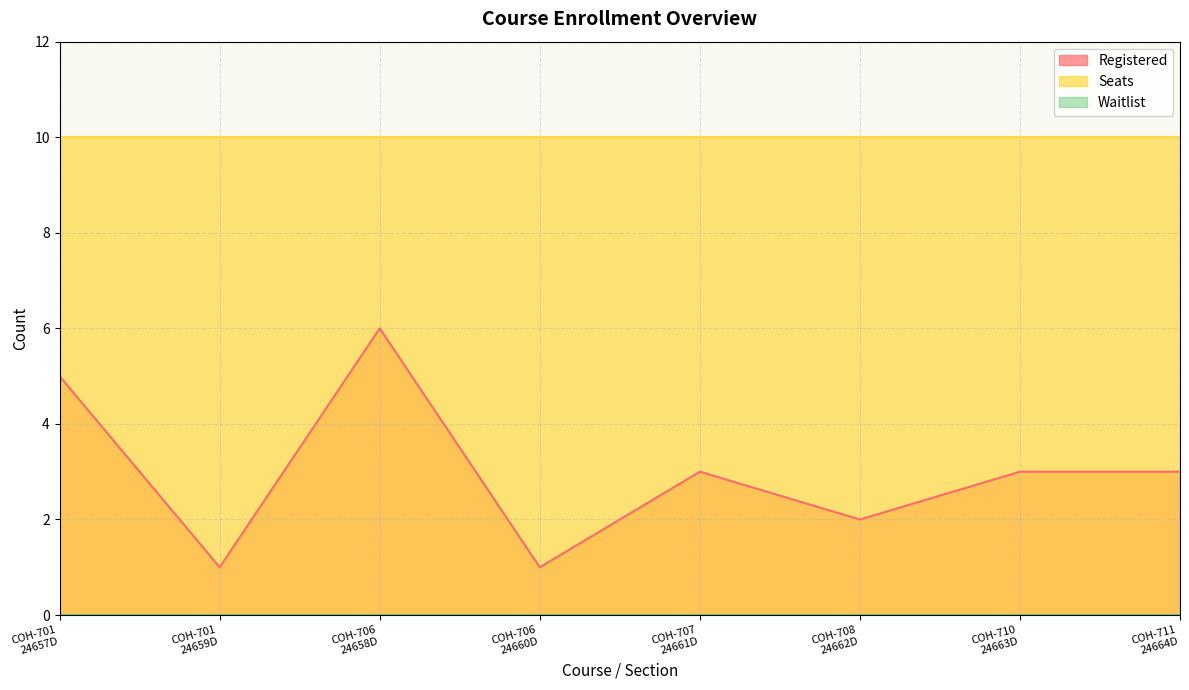

What is the label of the 1st point from the left?

COH-701
24657D